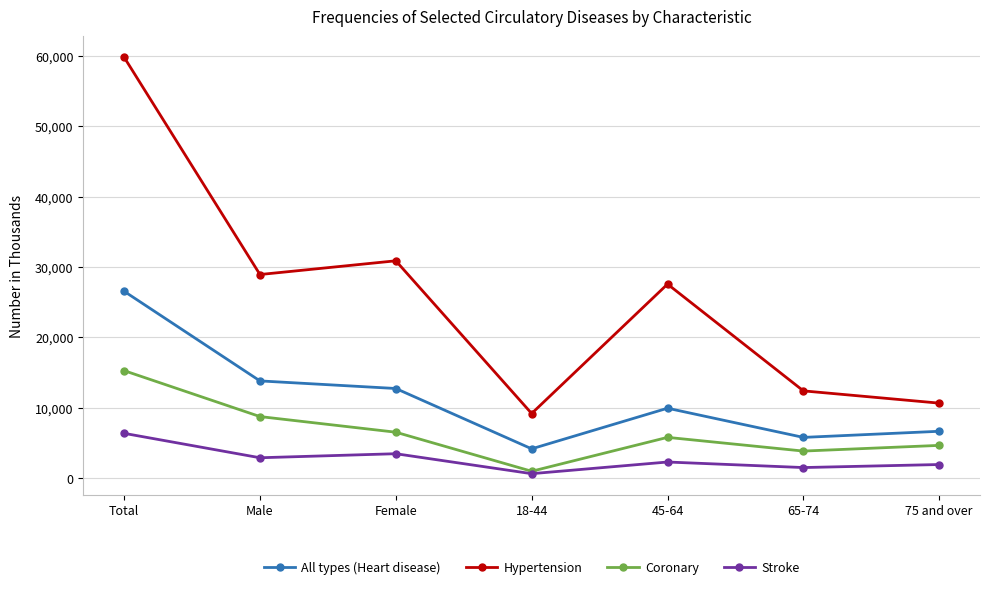

Rank the series by their maximum value, from highest to lowest.

Hypertension, All types (Heart disease), Coronary, Stroke